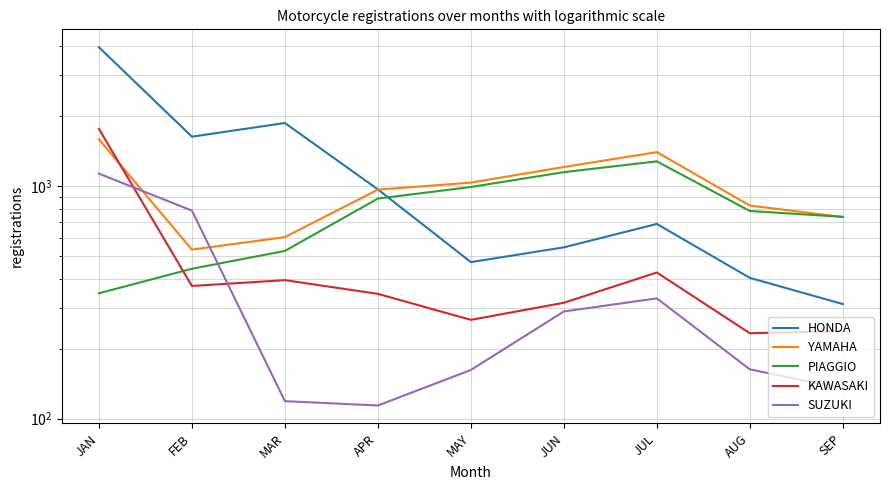

At which category is the sum across all series the highest?

JAN